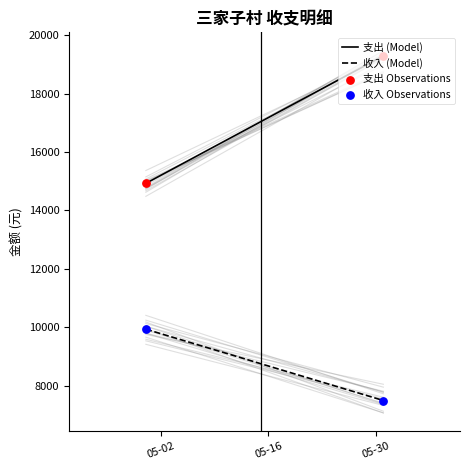

Which series reaches the maximum Y coordinate?

支出 (Model)